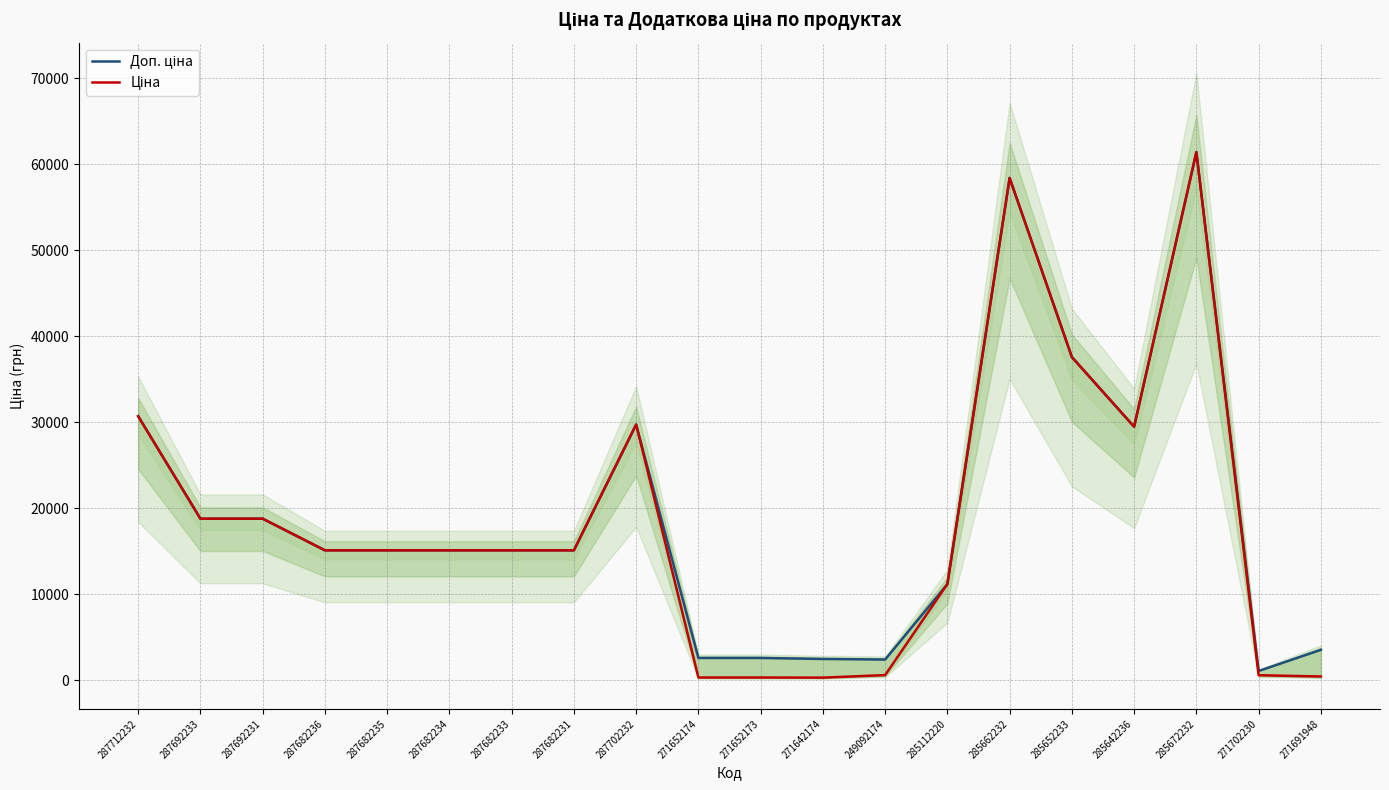

Which has a higher value, 287682233 or 287702232?

287702232